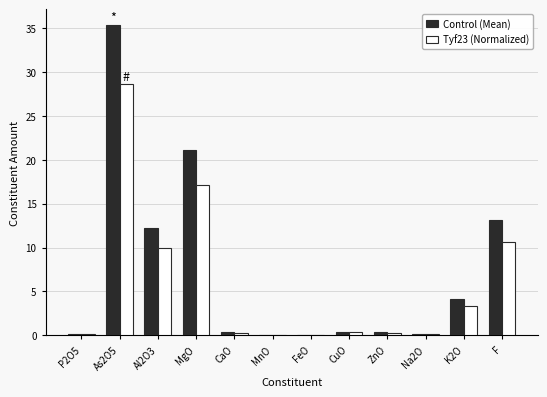

What is the sum of the Tyf23 (Normalized) values at Al2O3 and MgO?

27.0